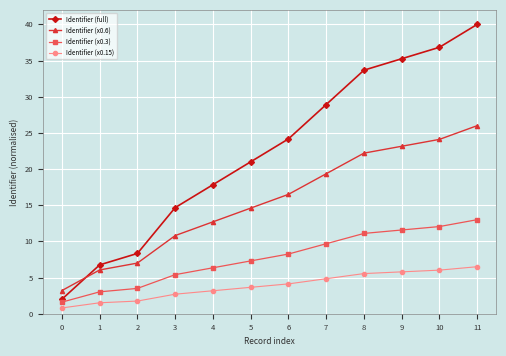

What are all the series names shown in the legend?

Identifier (full), Identifier (x0.6), Identifier (x0.3), Identifier (x0.15)